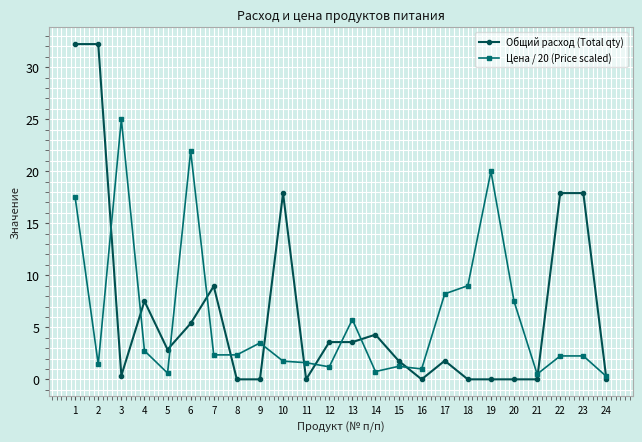

True or false: Общий расход (Total qty) and Цена / 20 (Price scaled) intersect in this chart.

True